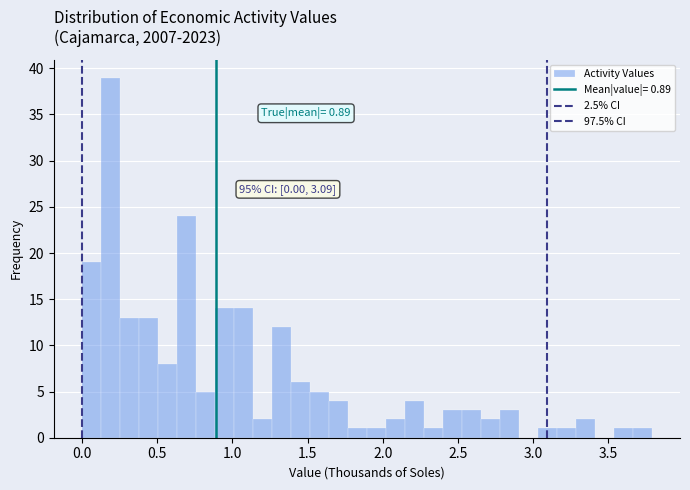

Around what value on the x-axis is the tallest bar? Give the approximate position of its centre, as read against the axis.

0.20